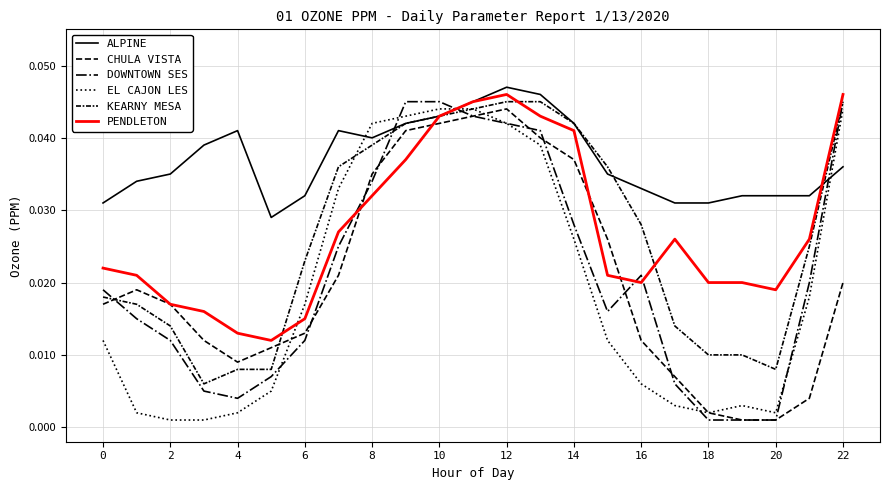

How many lines are shown in the chart?

6